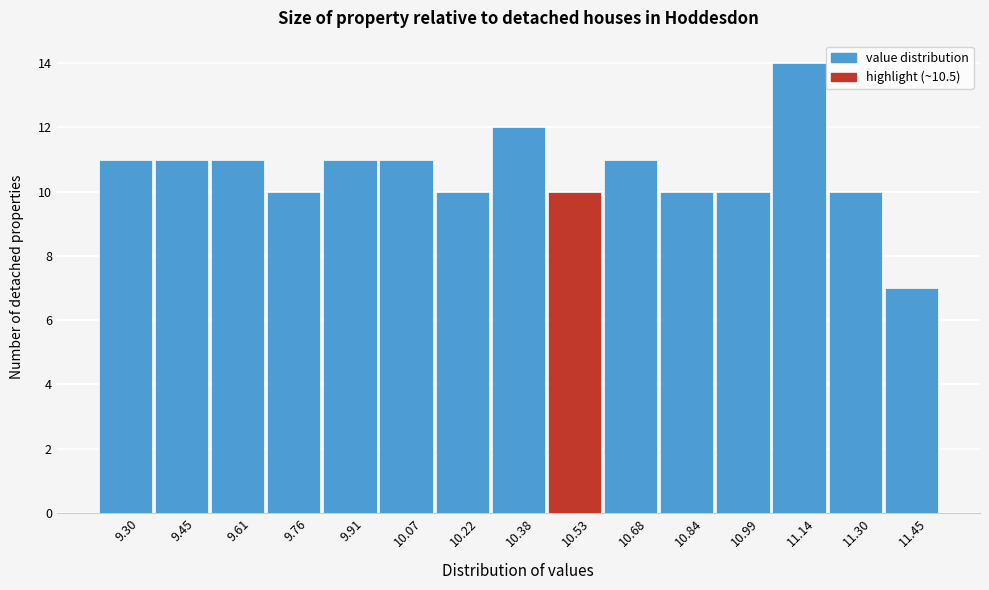

What is the height of the bar covering 11.222 to 11.376 on the x-axis? Neither the bar edges nor the heights are printed on the chart, so give them approximately, as read against the axes.

10